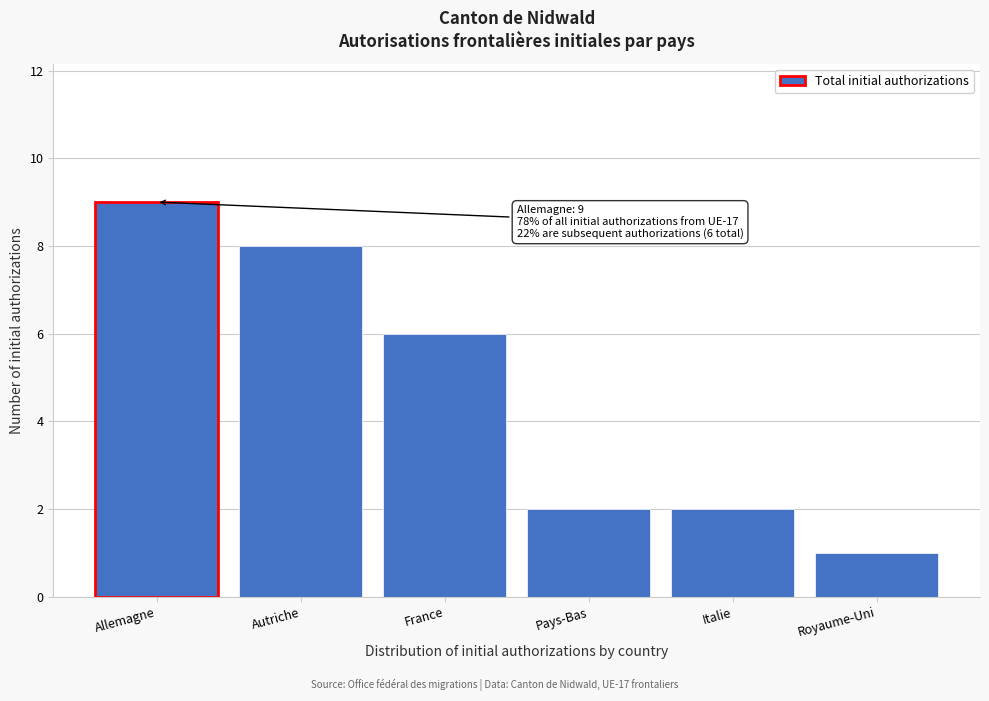

Reading right to left, extract all data points from this chart.

Royaume-Uni=1	Italie=2	Pays-Bas=2	France=6	Autriche=8	Allemagne=9